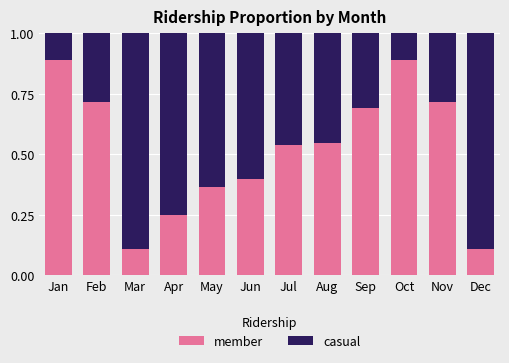

What is the sum of all member values?

6.2